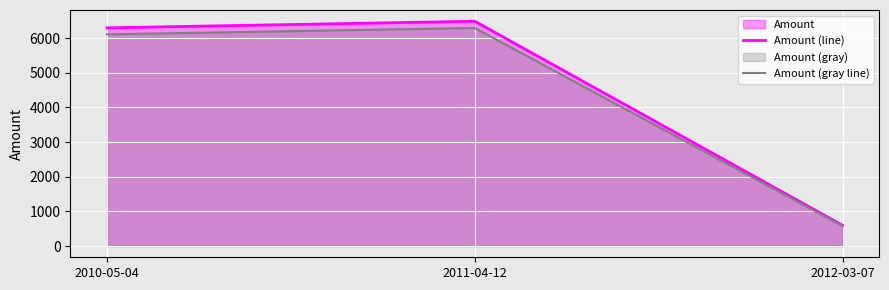

Which series has the largest range (max minus min)?

Amount (line)